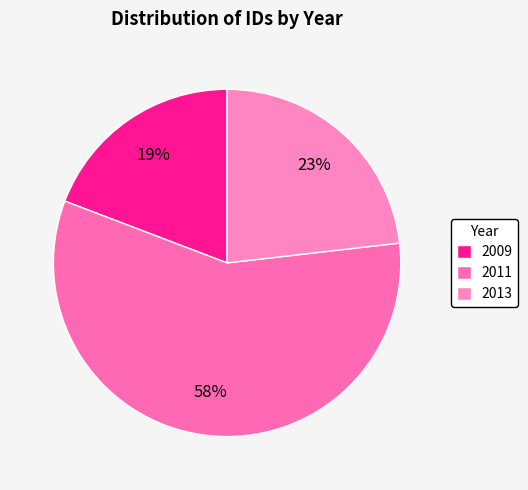

How many slices are in this pie chart?

3